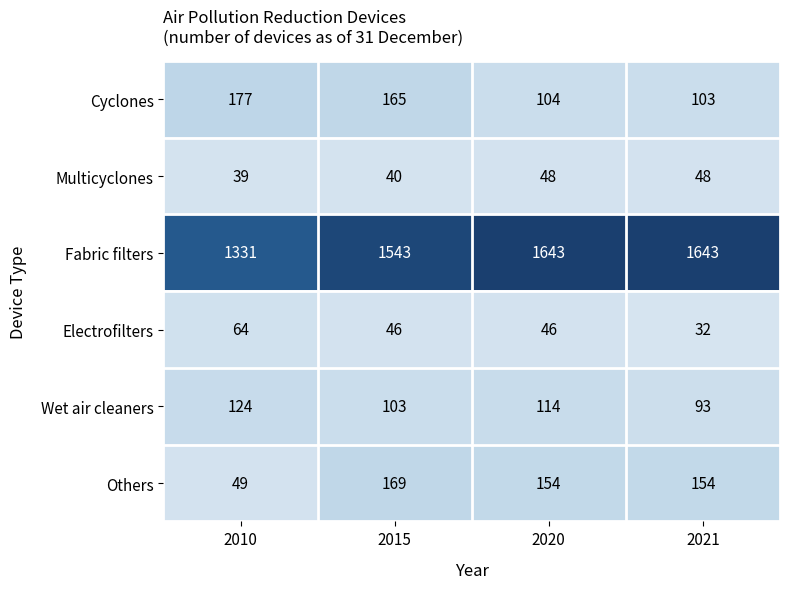

Reading left to right, what are all the values shown in this chart?

Cyclones: 2010=177	2015=165	2020=104	2021=103
Multicyclones: 2010=39	2015=40	2020=48	2021=48
Fabric filters: 2010=1331	2015=1543	2020=1643	2021=1643
Electrofilters: 2010=64	2015=46	2020=46	2021=32
Wet air cleaners: 2010=124	2015=103	2020=114	2021=93
Others: 2010=49	2015=169	2020=154	2021=154